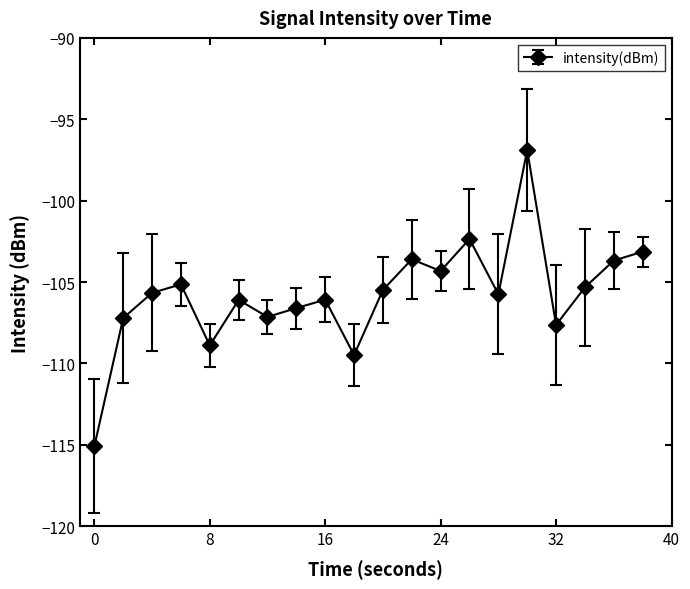

What is the difference between the maximum and minimum values?

18.2